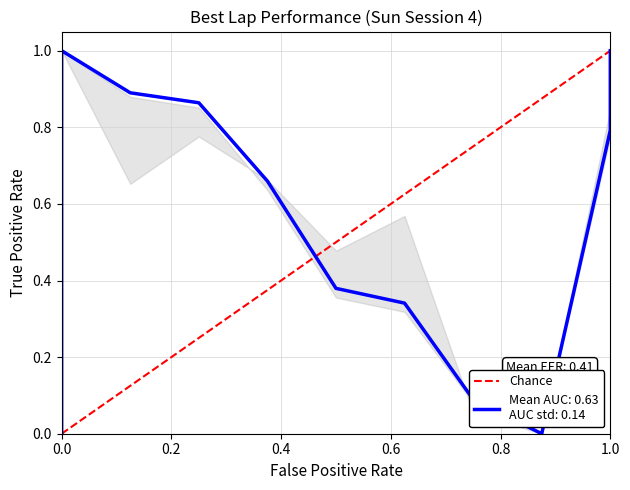

Does the chart display data point markers on the line(s)?

No